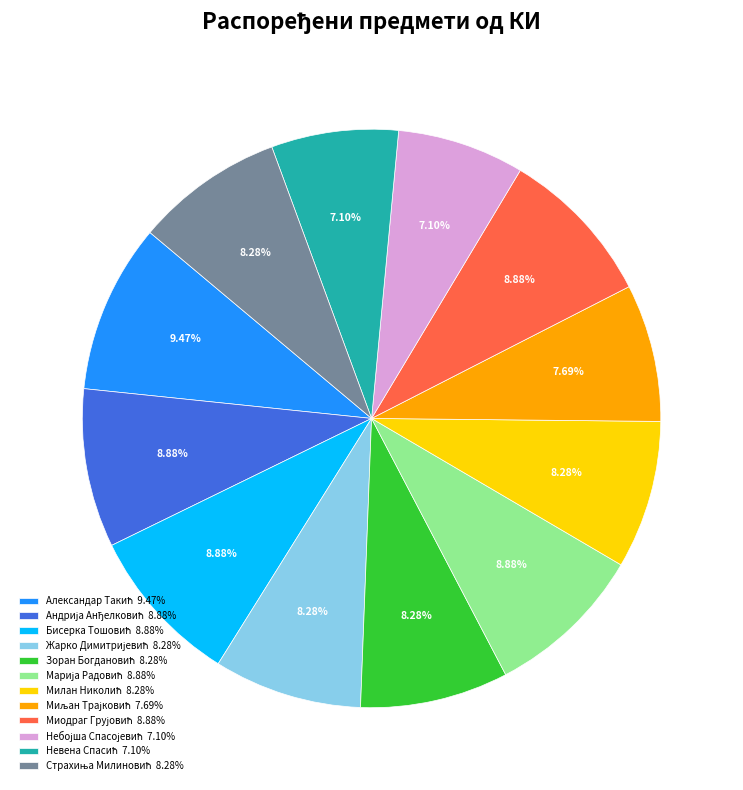

Is there a majority slice in this chart?

No